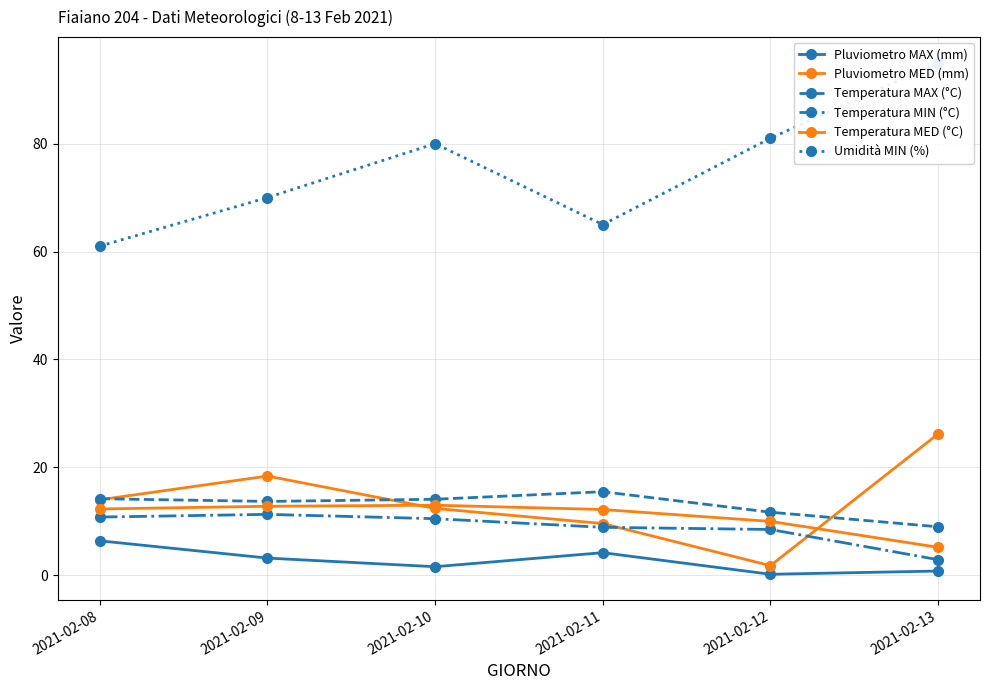

What is the total value across all series at 2021-02-12?

113.2